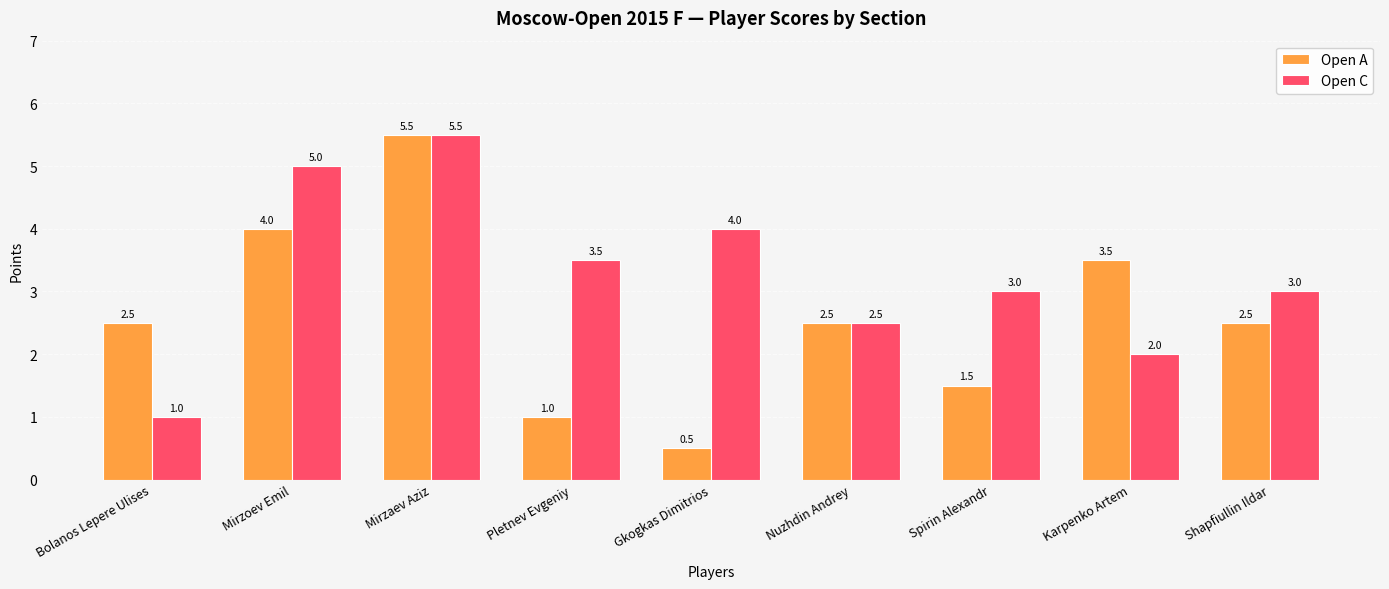

Rank the series by their average value, from lowest to highest.

Open A, Open C